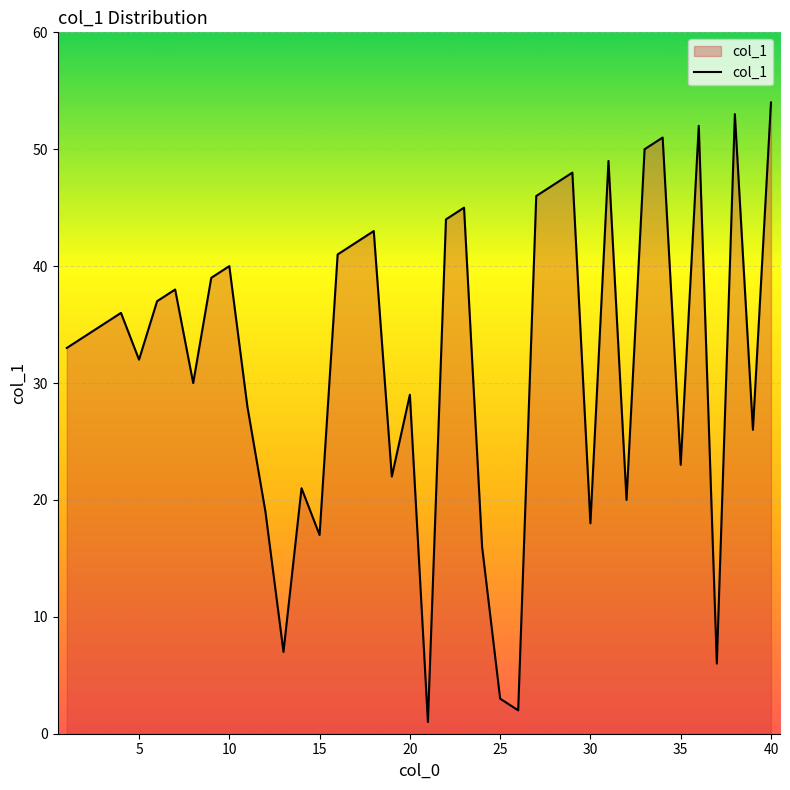

What is the difference between the maximum and minimum values?

53